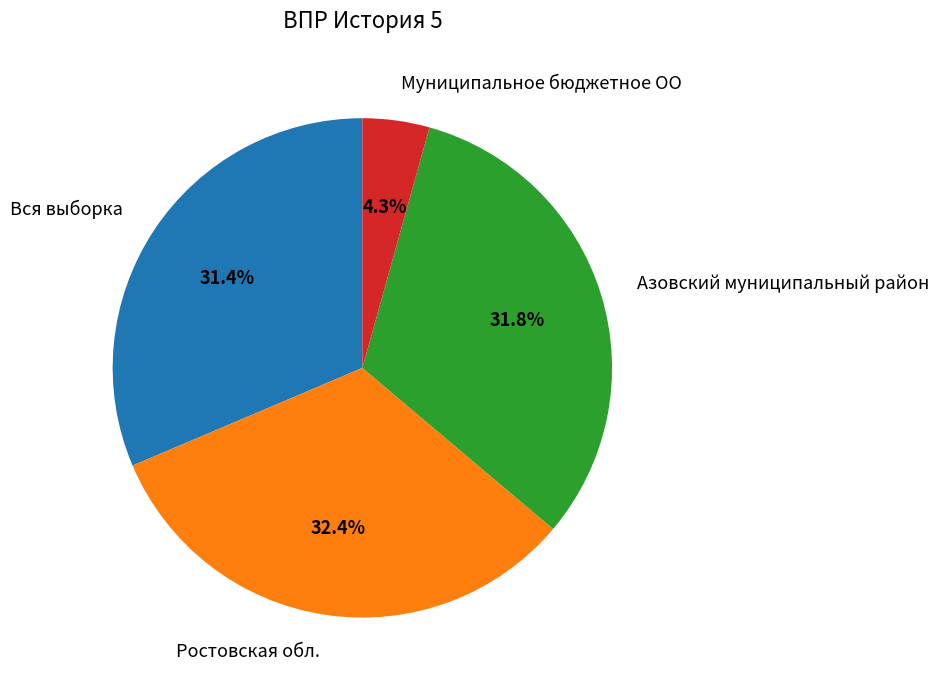

To the nearest percent, what percentage of the pie is Азовский муниципальный район?

32%